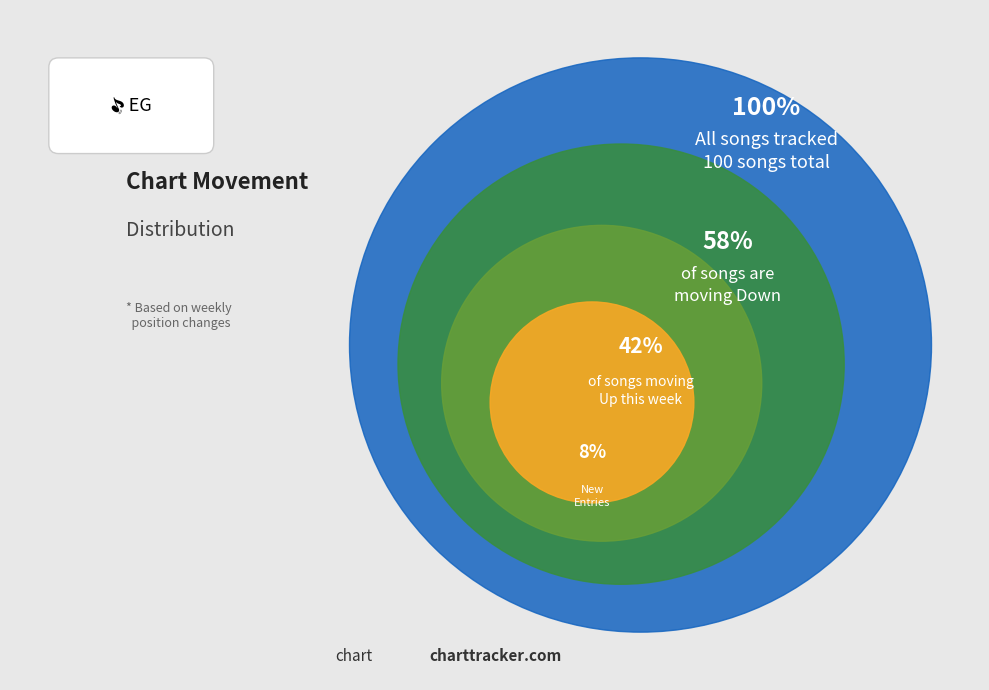

Rank the categories by value from lowest to highest.

Up, Down